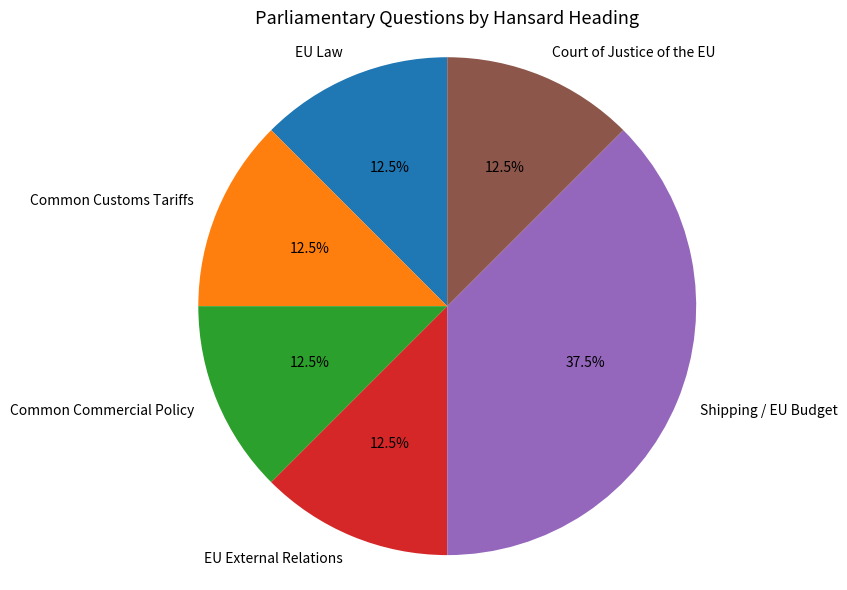

Does any single category account for the majority?

No